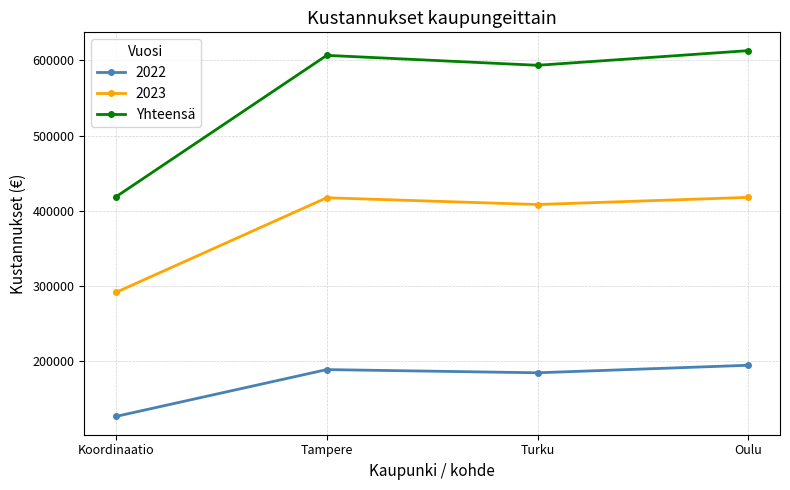

What is the greatest value displayed?

613100